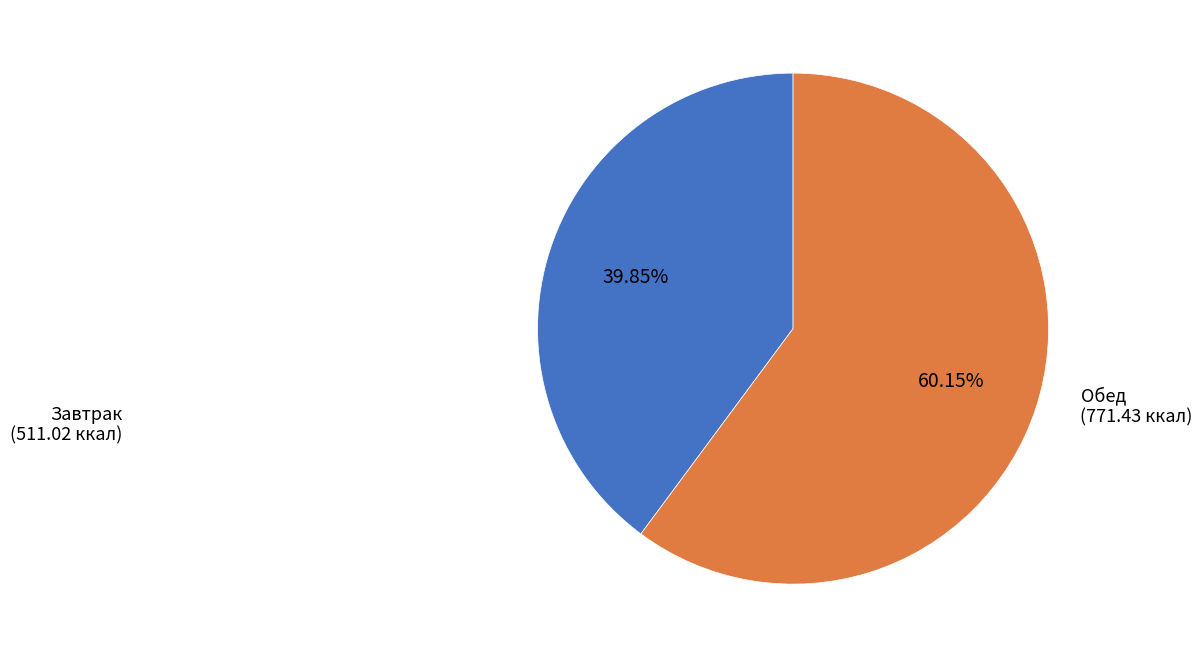

Does any single category account for the majority?

Yes